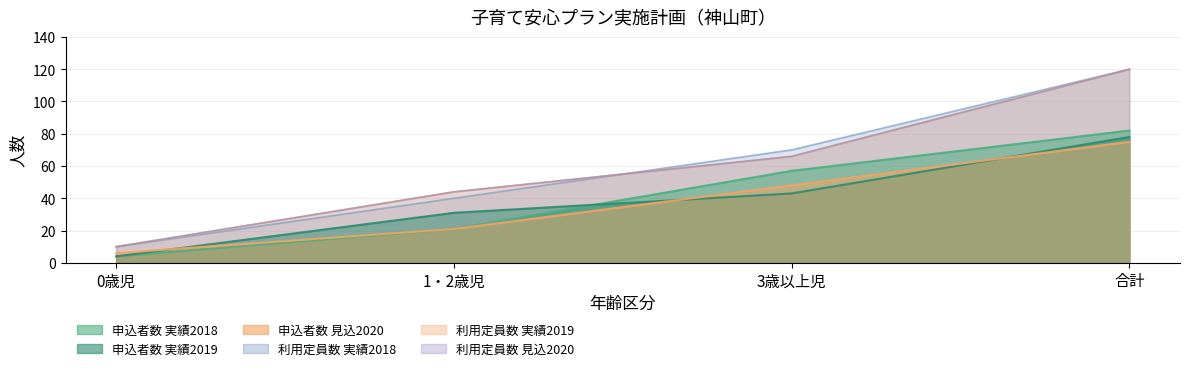

Does the chart have visible grid lines?

Yes